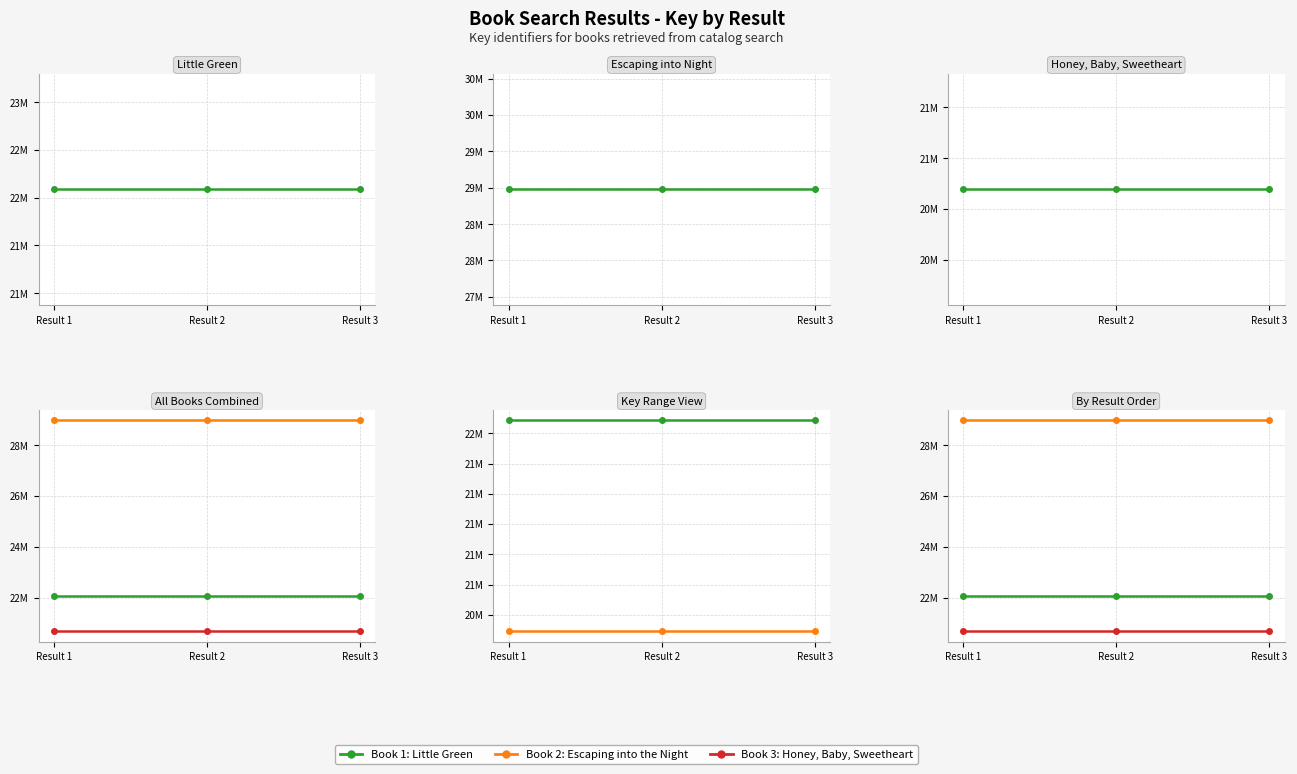

List the series in order of their overall mean, lowest first.

Book 3: Honey, Baby, Sweetheart, Book 1: Little Green, Book 2: Escaping into the Night